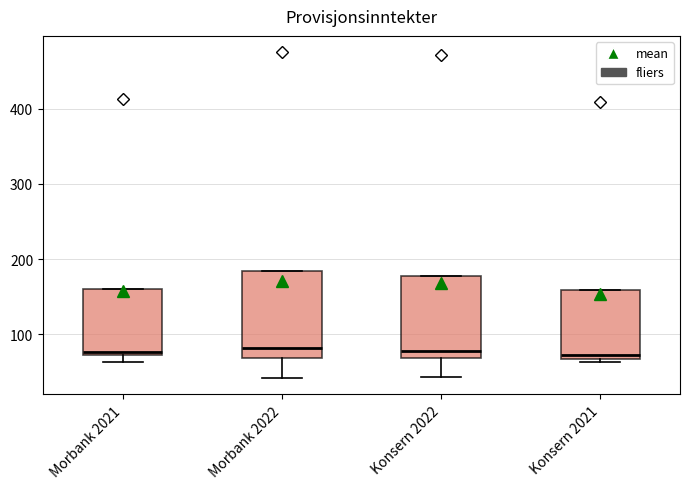

Reading left to right, read every box against the y-axis: the position of its median line, the range the box covers, and the ends of its whiskers. The values are not printed on the chart, so give them approximately, as read against the axis.

Morbank 2021: median 80, box 70 to 160, whiskers 60 to 160
Morbank 2022: median 80, box 70 to 180, whiskers 40 to 180
Konsern 2022: median 80, box 70 to 180, whiskers 40 to 180
Konsern 2021: median 70 (just above the box's lower edge), box 70 to 160, whiskers 60 to 160